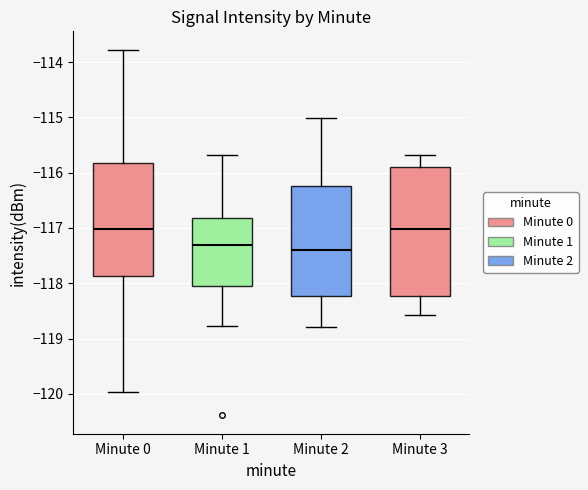

Reading left to right, read every box against the y-axis: the position of its median line, the range the box covers, and the ends of its whiskers. The values are not printed on the chart, so give them approximately, as read against the axis.

Minute 0: median -117.0, box -117.9 to -115.8, whiskers -120.0 to -113.8
Minute 1: median -117.3, box -118.1 to -116.8, whiskers -118.8 to -115.7
Minute 2: median -117.4, box -118.2 to -116.2, whiskers -118.8 to -115.0
Minute 3: median -117.0, box -118.2 to -115.9, whiskers -118.6 to -115.7